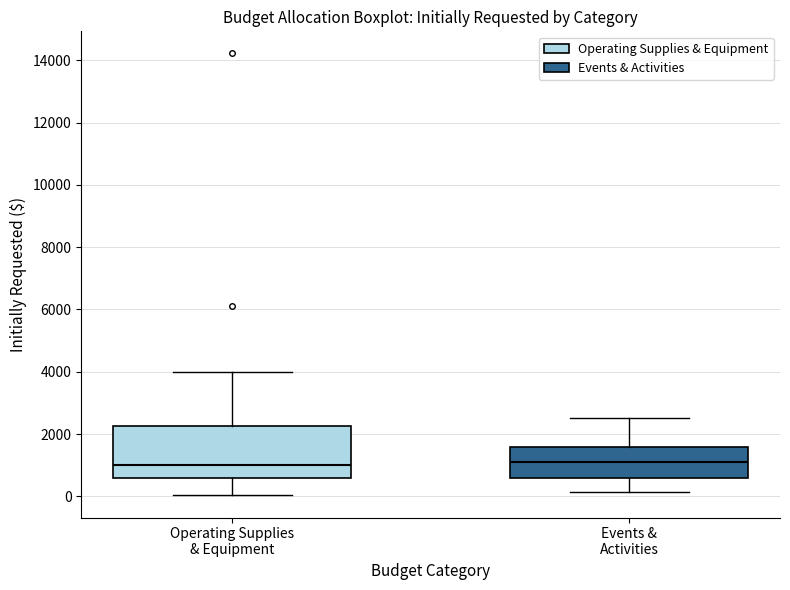

Where does the median line of the box for Events & Activities sit on the y-axis? The values are not printed on the chart, so give them approximately, as read against the axis.

1200